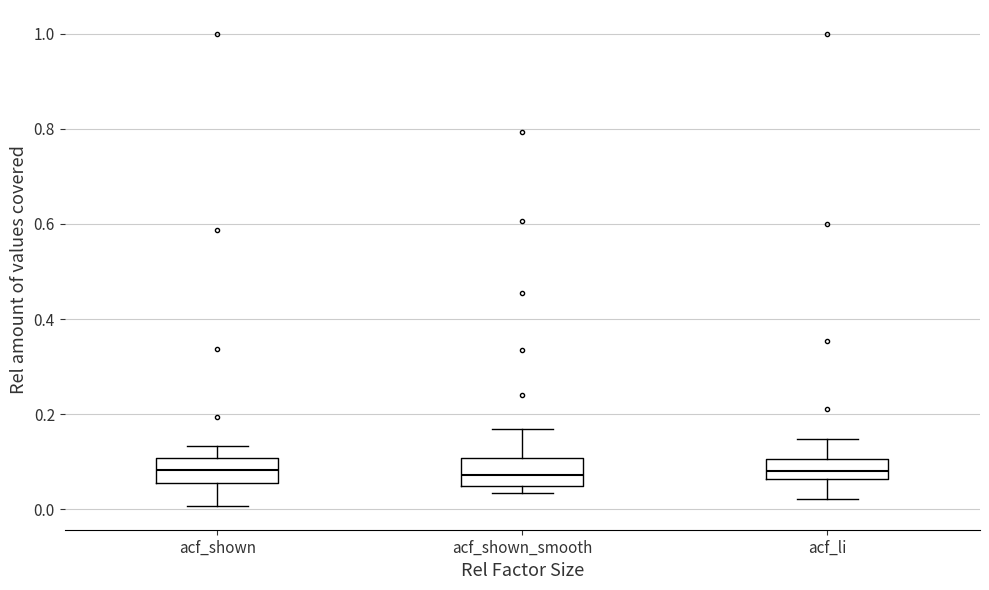

Where does the lower whisker of the box for acf_li end on the y-axis? The values are not printed on the chart, so give them approximately, as read against the axis.

0.02